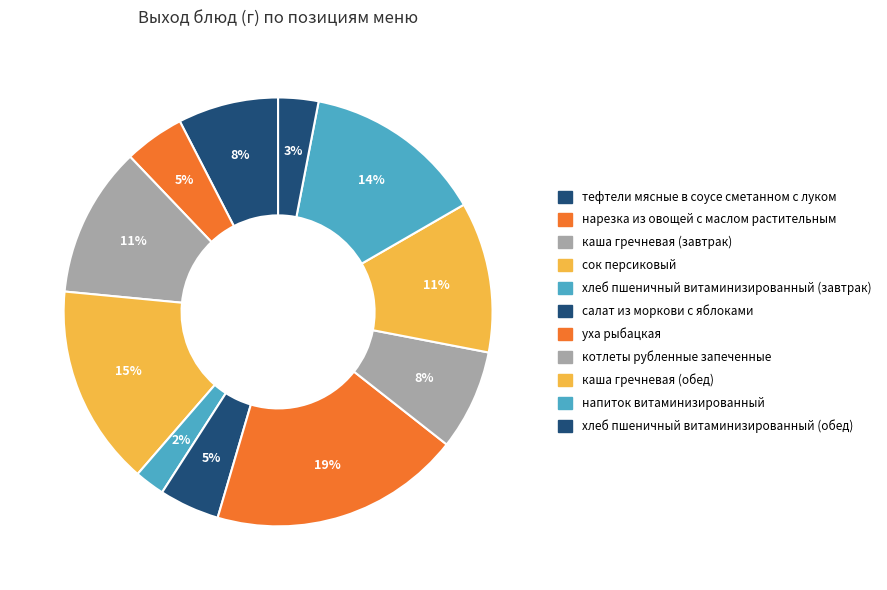

Count the number of slices in the pie.

11